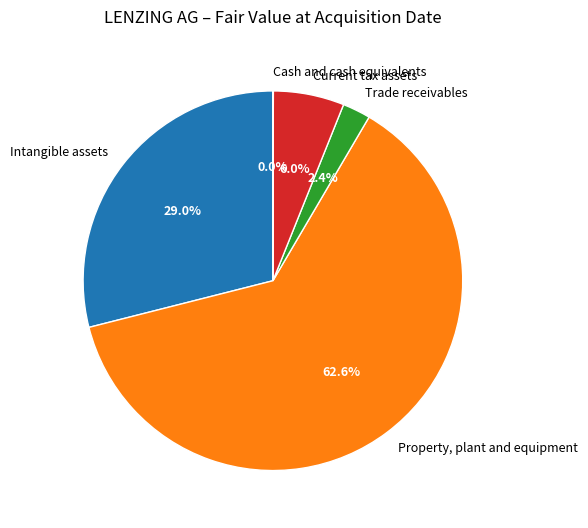

Does any single category account for the majority?

Yes